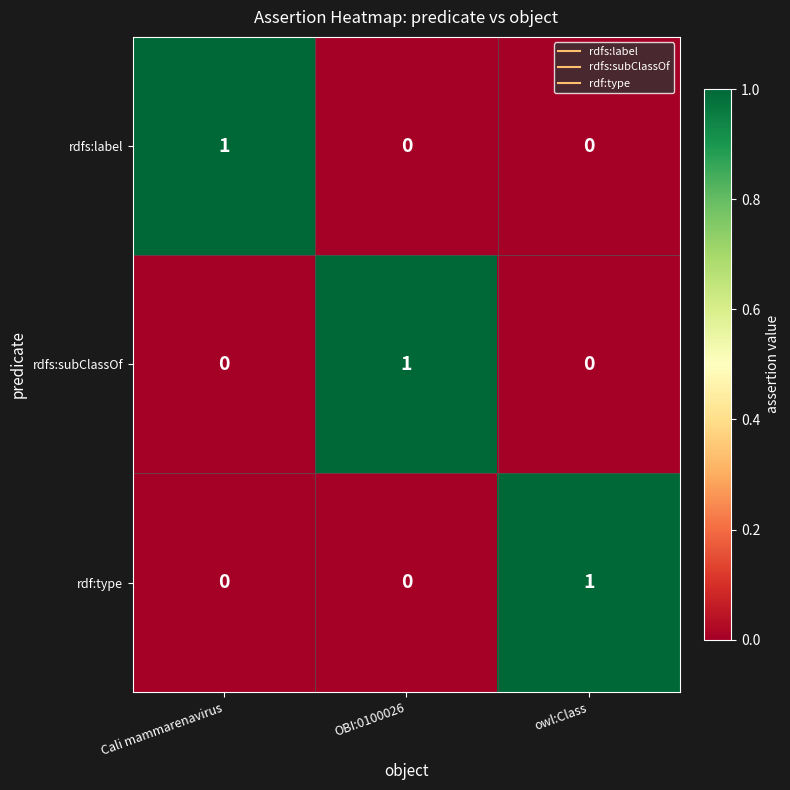

What is the spread (max minus min) of values at OBI:0100026?

1